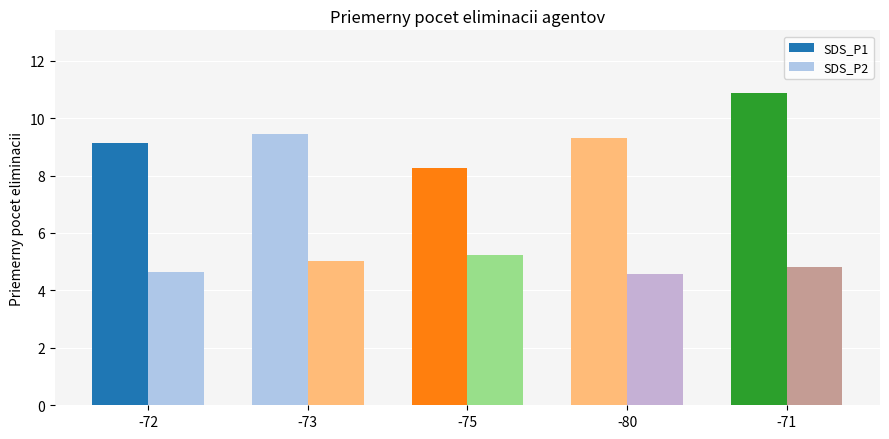

The SDS_P1 series shows 8.3 at -75. True or false?

True